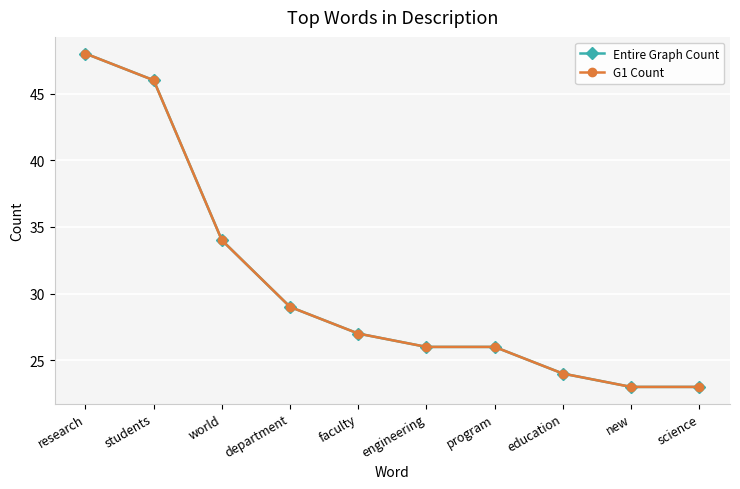

What is the difference between the second highest and minimum values in the G1 Count series?

23